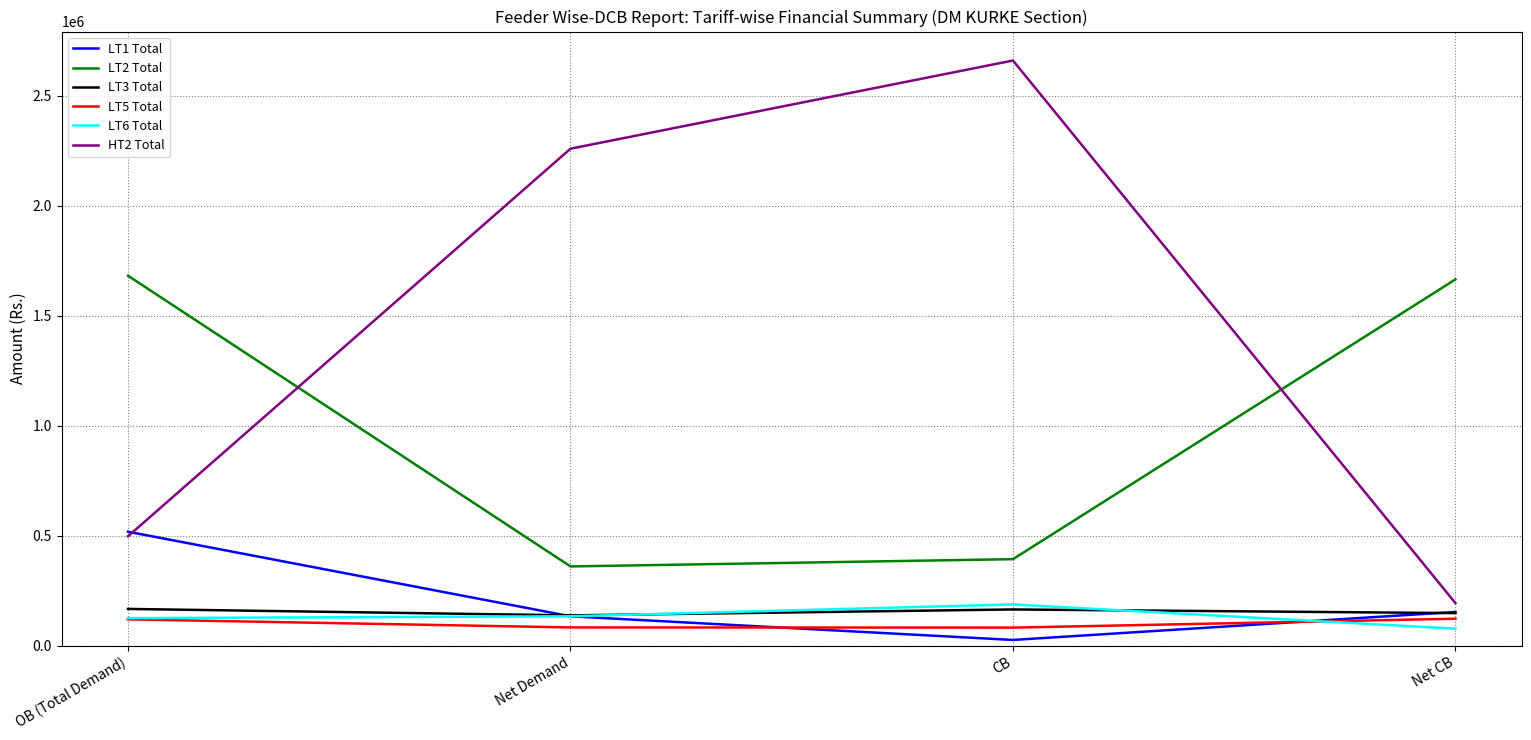

The LT5 Total series shows 120171.6 at OB (Total Demand). True or false?

True